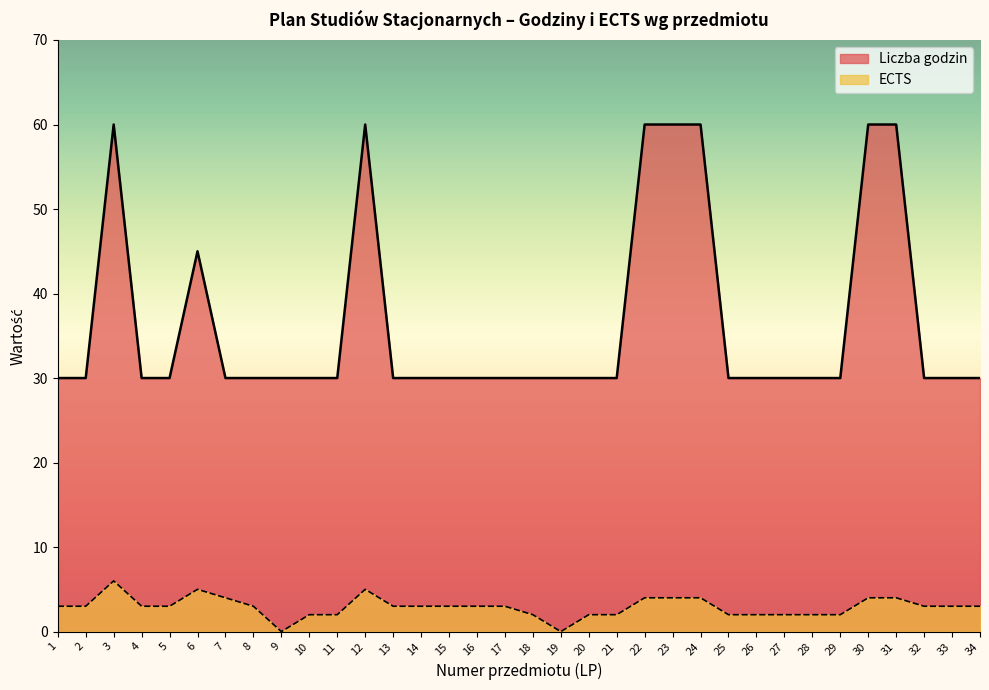

Which series has the largest total across all categories?

Liczba godzin